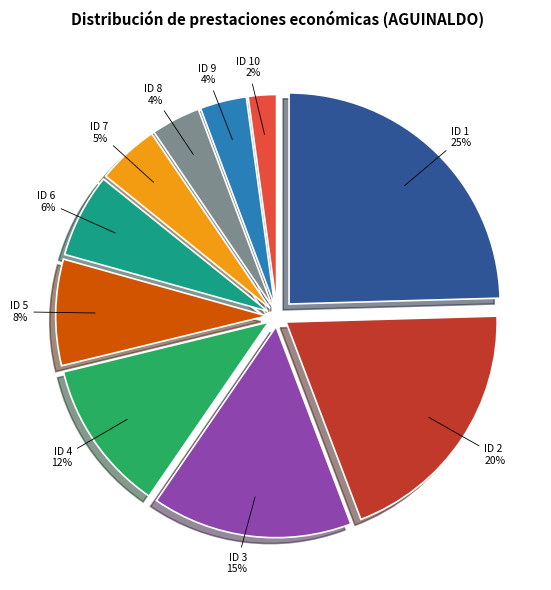

Is the sum of ID 7 and ID 6 greater than half?

No